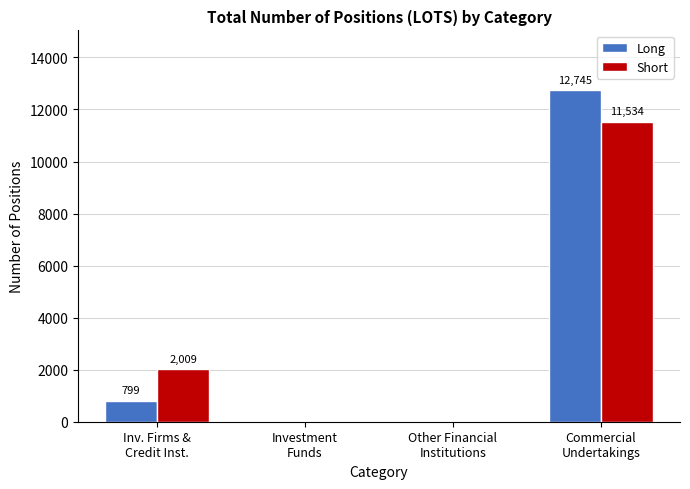

What is the maximum value shown in the chart?

12745